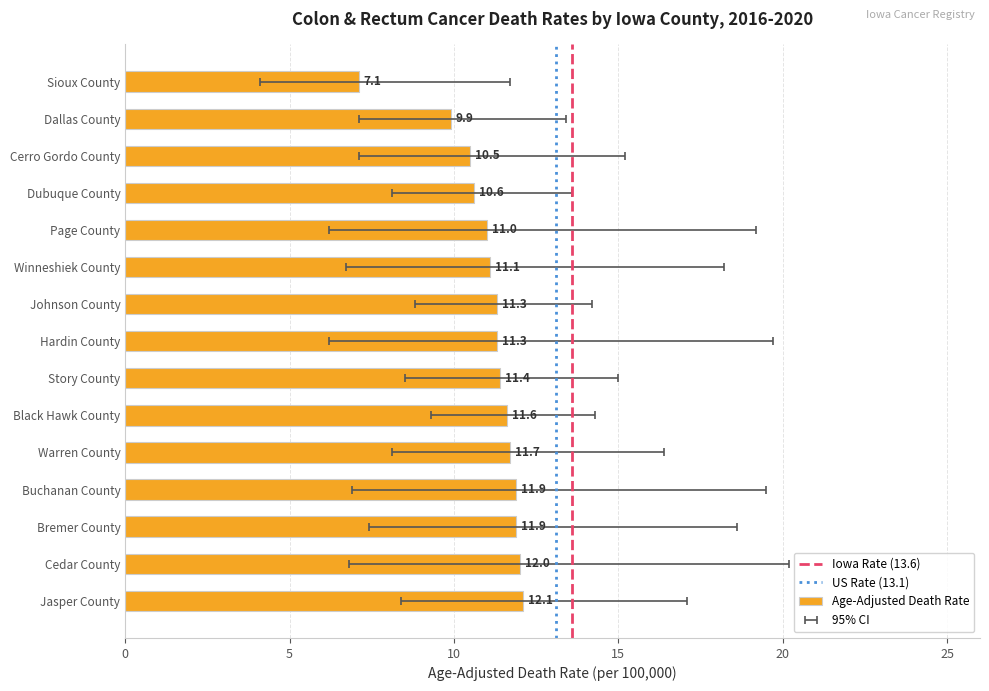

What is the sum of the values at Johnson County and Buchanan County?

23.2